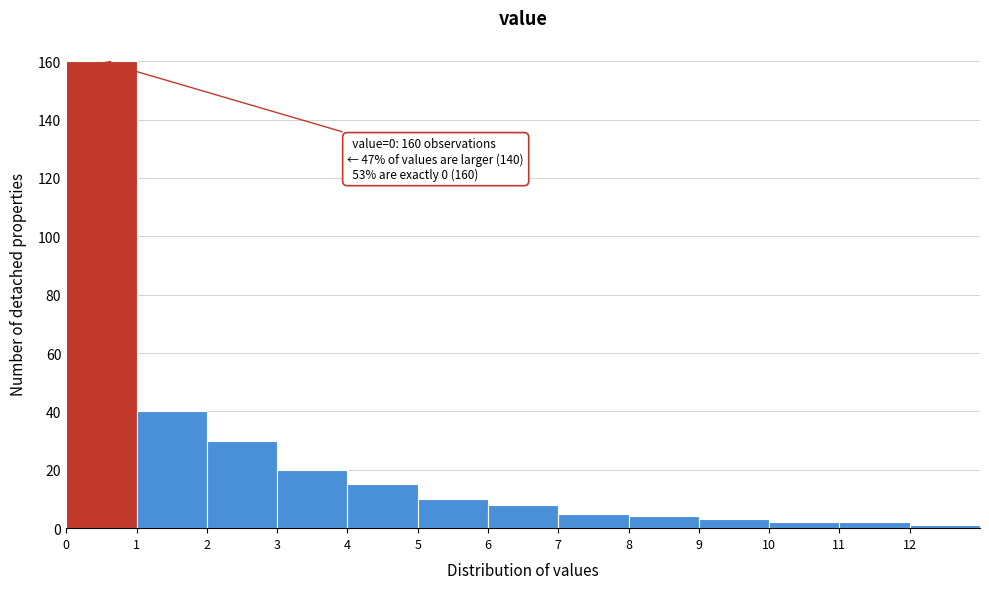

Over which range of the x-axis is the bar tallest?

0 to 1